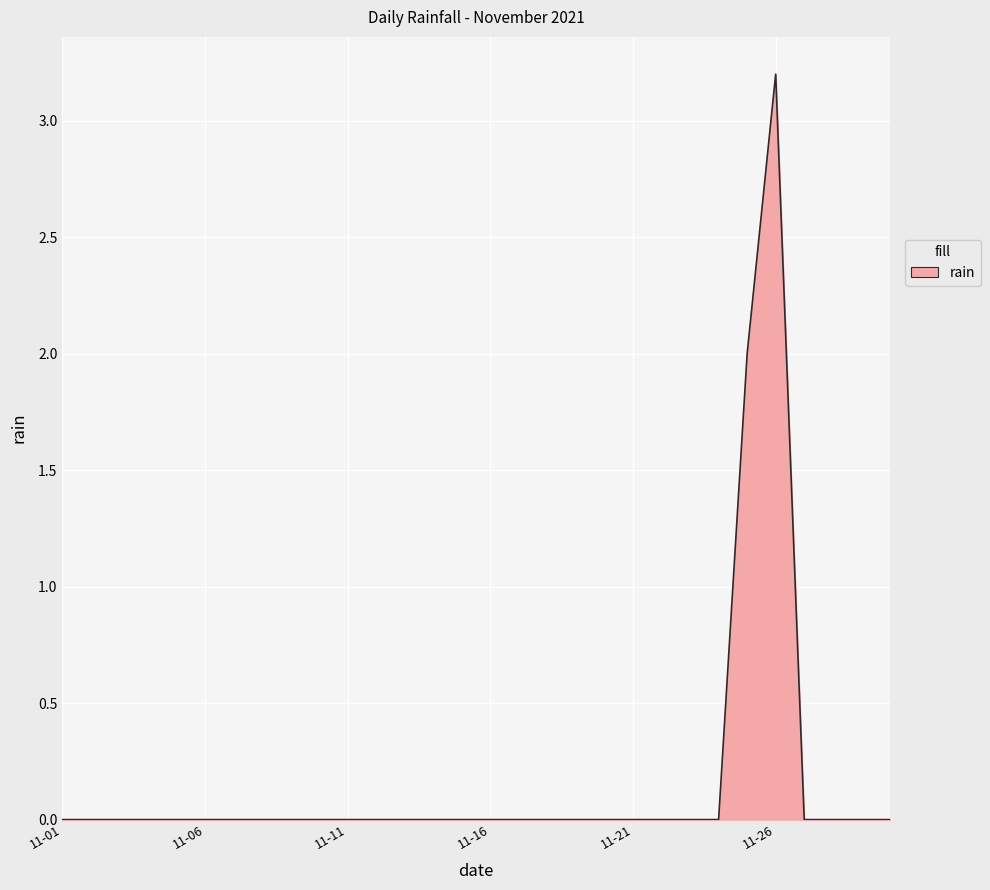

What is the maximum value shown in the chart?

3.2